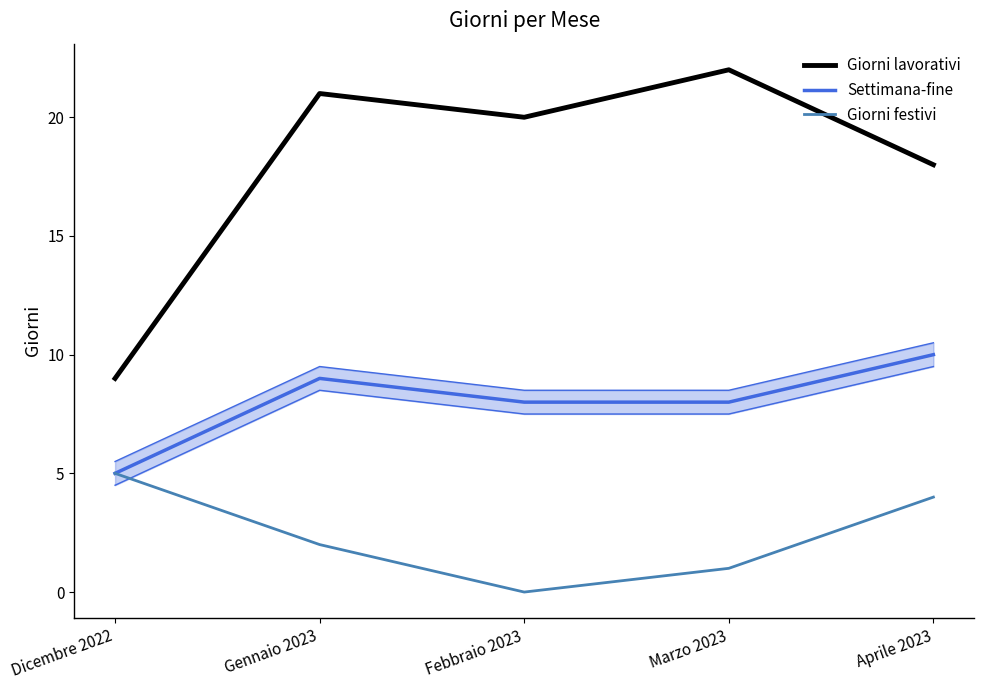

What is the value of the Giorni lavorativi point at the 5th from the left?

18